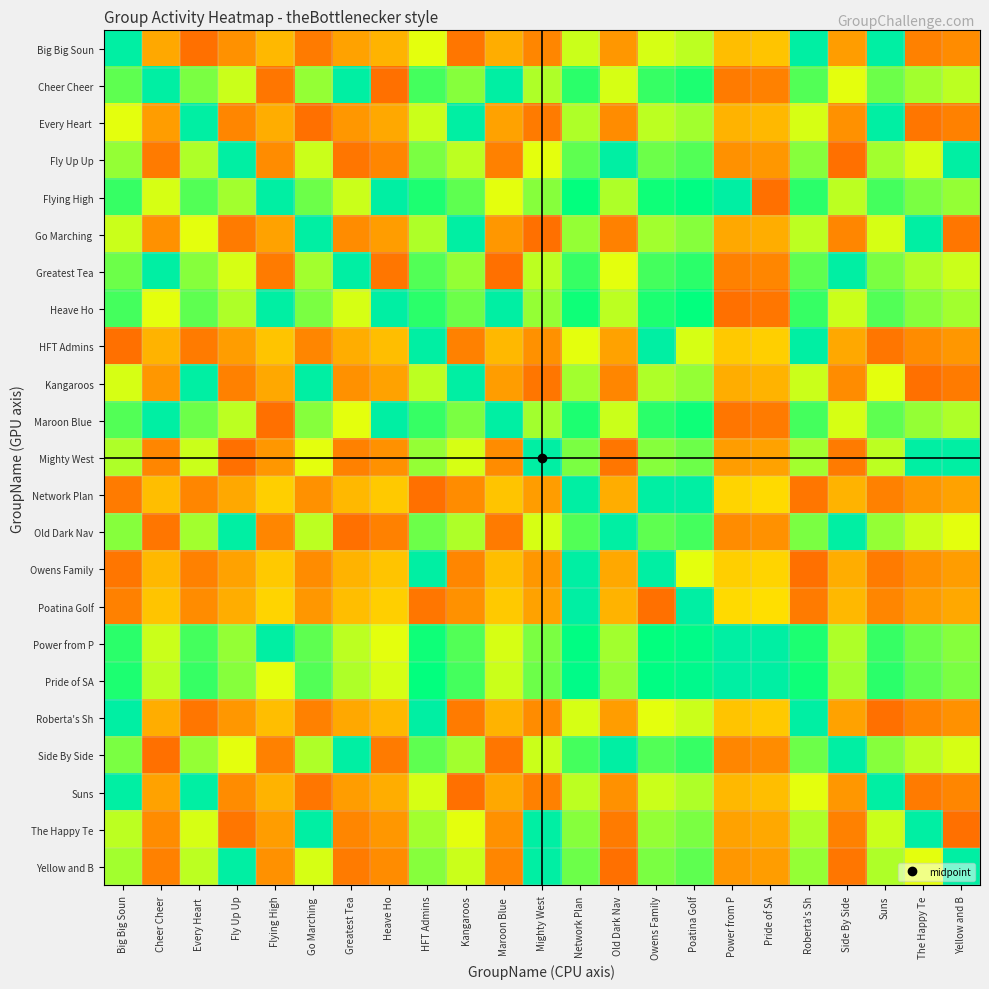

At which category is the sum across all series the highest?

Network Plan